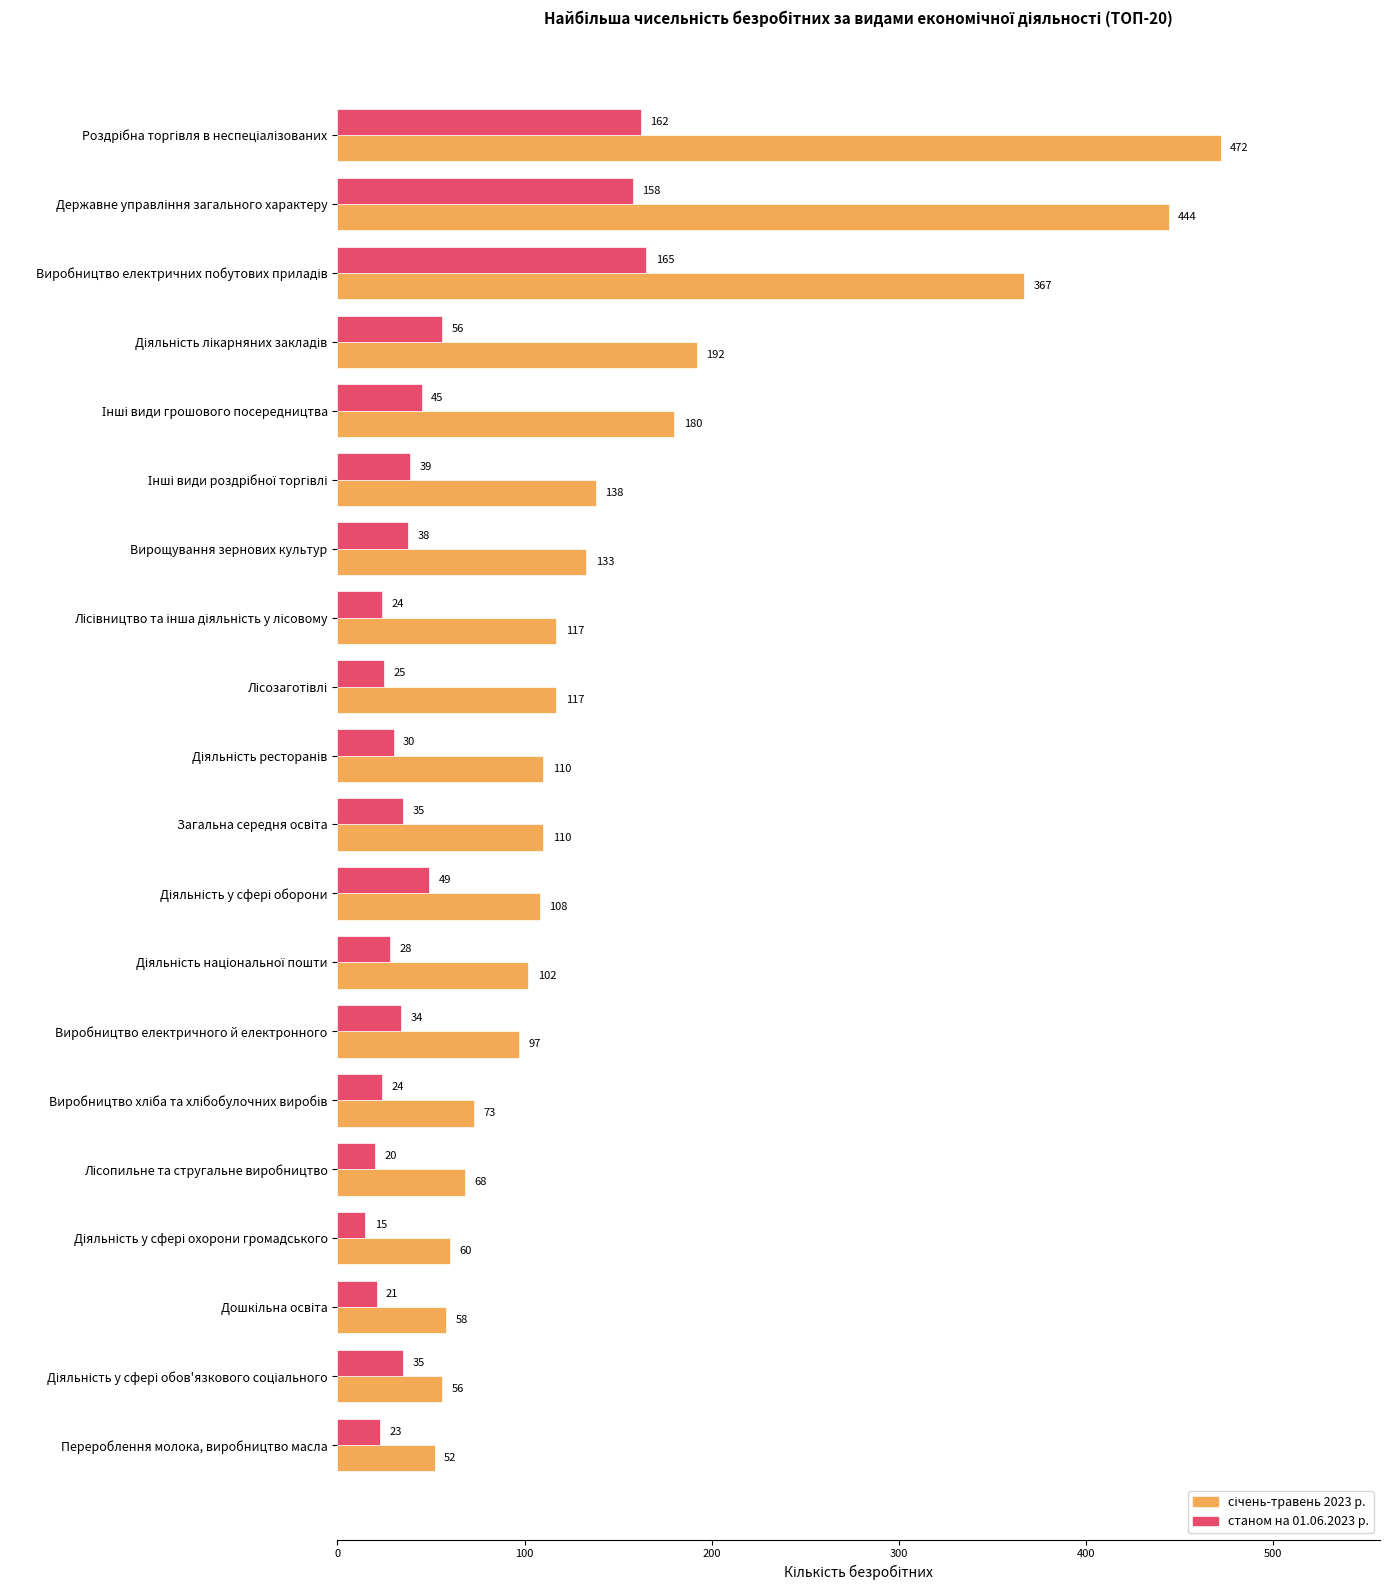

What is the difference between the maximum and minimum values in the станом на 01.06.2023 р. series?

150